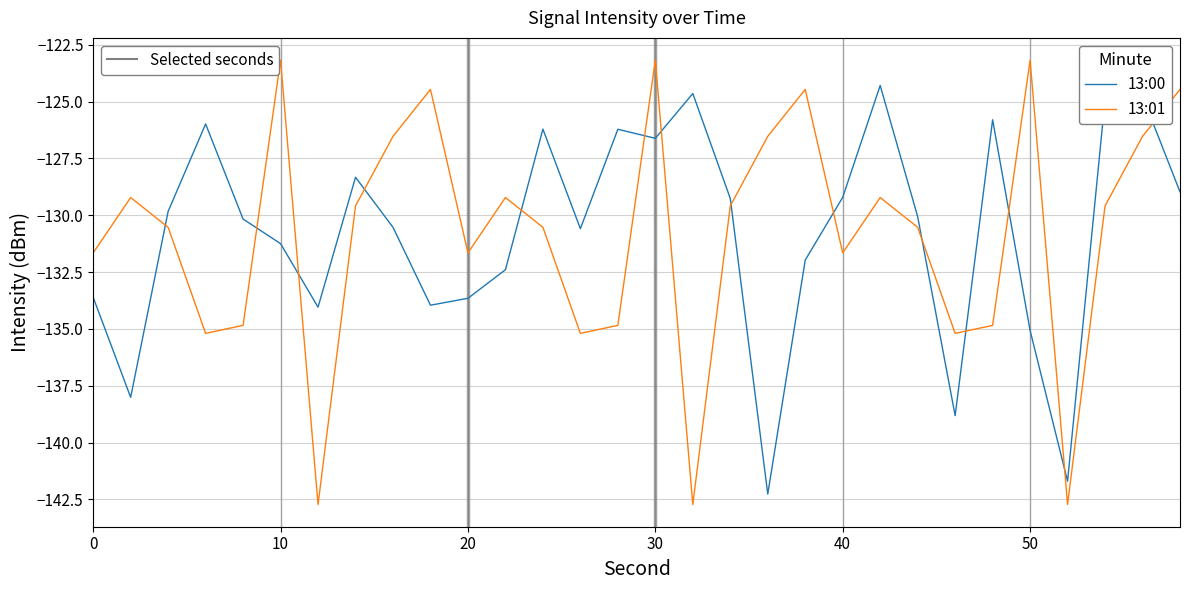

What is the greatest value displayed?

-123.2